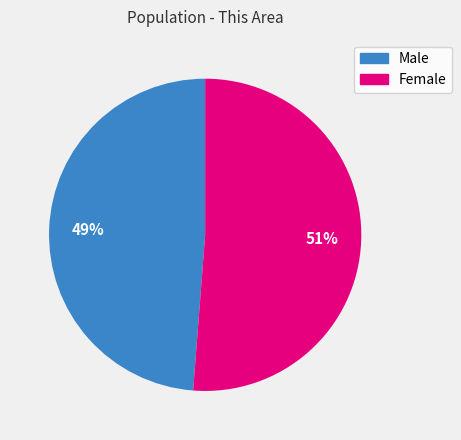

To the nearest percent, what is the difference between the Female and Male slice percentages?

2%